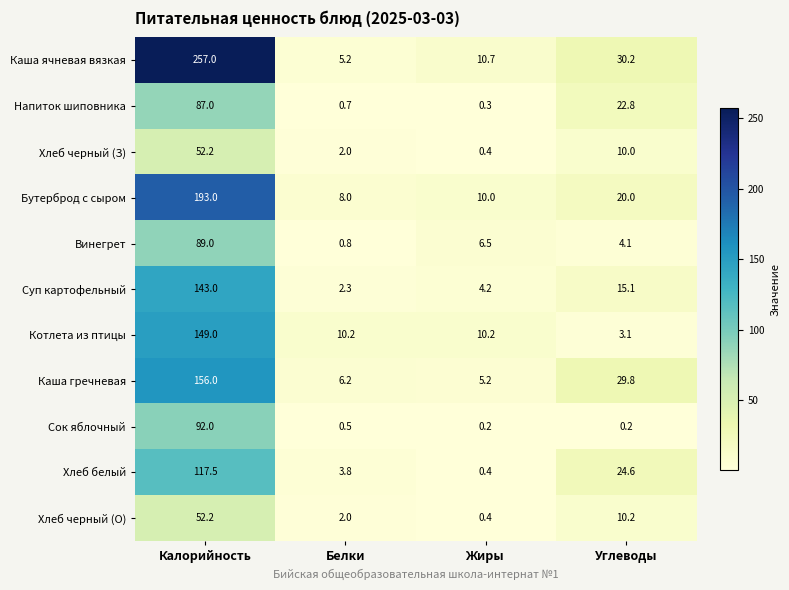

List the labels in order of Хлеб черный (З) value, largest first.

Калорийность, Углеводы, Белки, Жиры